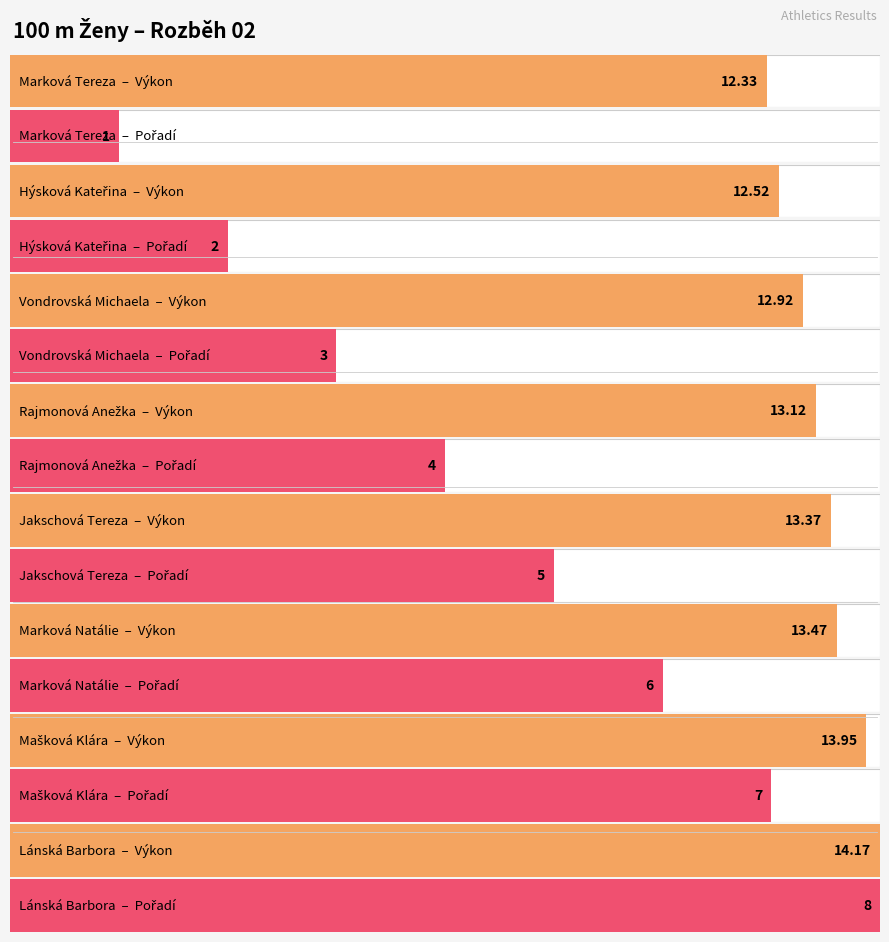

At which label does Výkon reach its minimum?

Marková Tereza